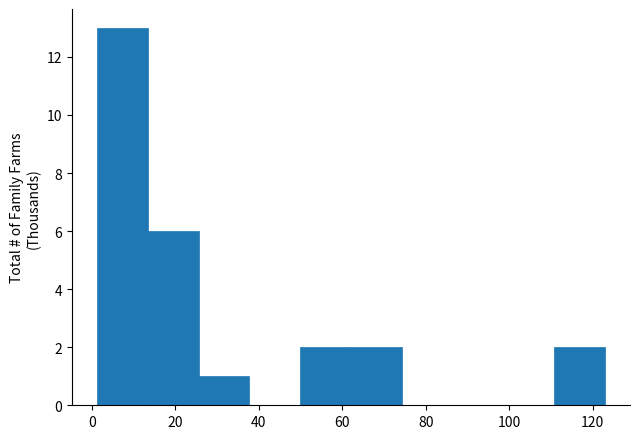

Reading left to right, list every bar in this chart as the range it spans on the x-axis followed by its height. Neither the bar edges nor the heights are printed on the chart, so give them approximately, as read against the axes.

2 to 14: 13
14 to 26: 6
26 to 38: 1
38 to 50: 0
50 to 62: 2
62 to 74: 2
74 to 86: 0
86 to 98: 0
98 to 110: 0
110 to 122: 2